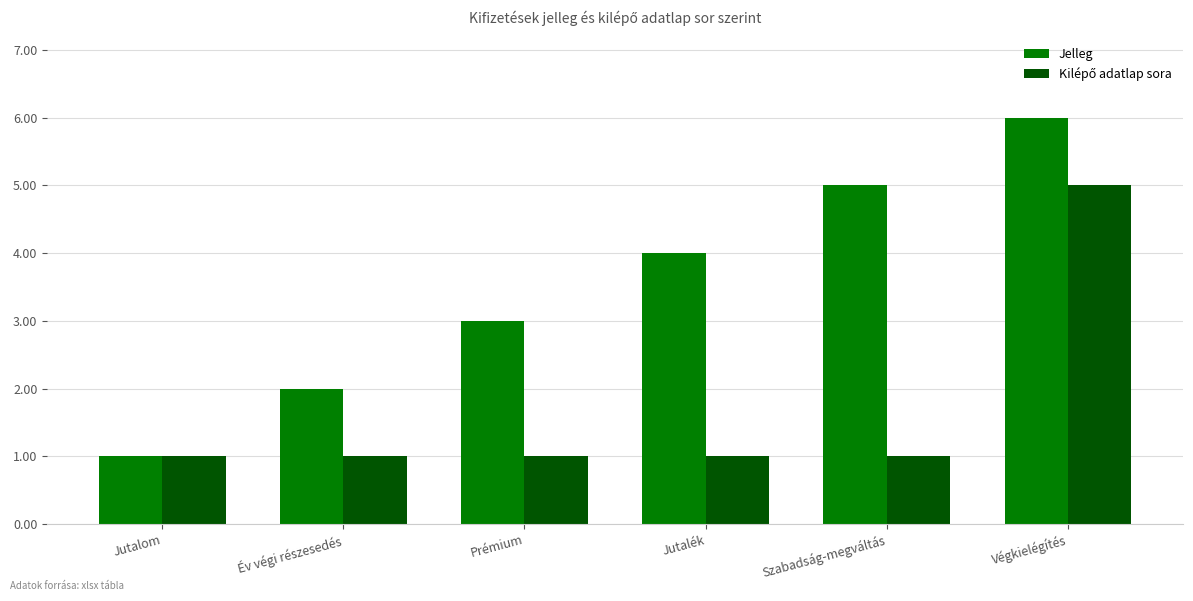

At which category is the sum across all series the highest?

Végkielégítés